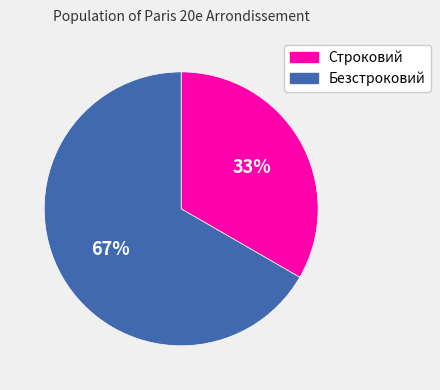

Combined, do Безстроковий and Строковий account for over 50%?

Yes